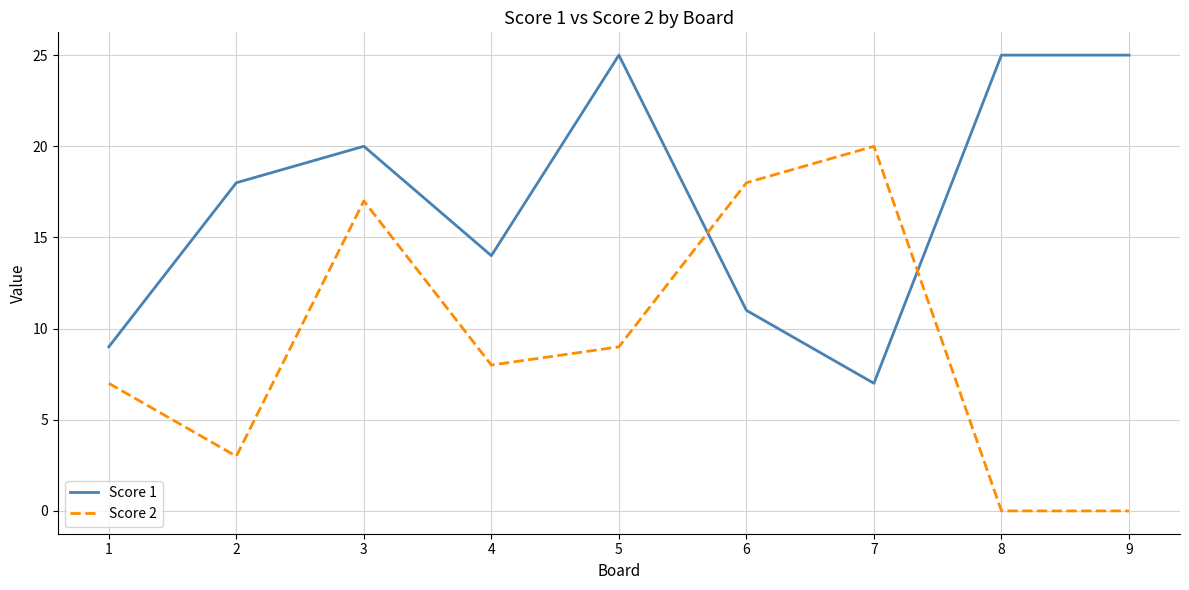

Reading right to left, what are all the values shown in this chart?

Score 1: 25	25	7	11	25	14	20	18	9
Score 2: 0	0	20	18	9	8	17	3	7